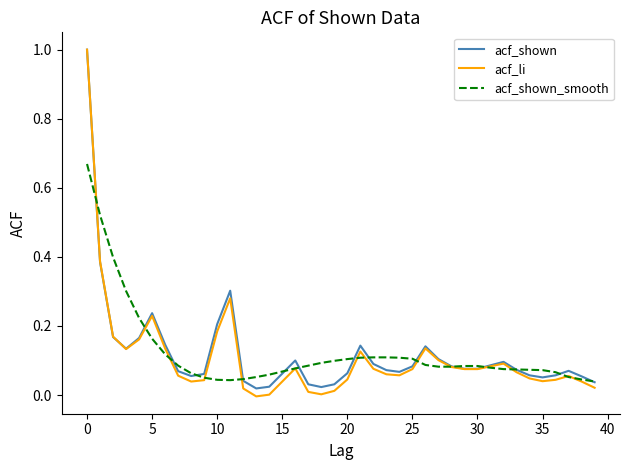

What is the maximum value for acf_shown?

1.0